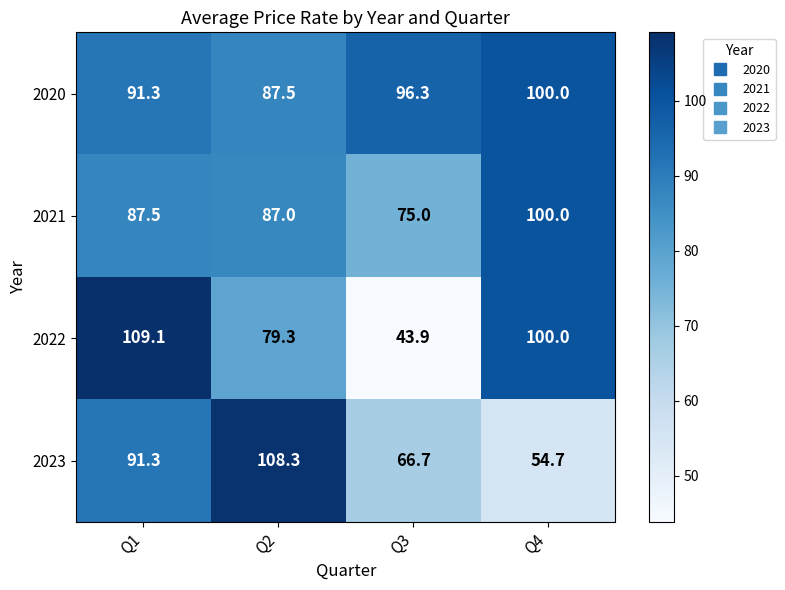

Where does the 2021 series first go above 87?

Q1